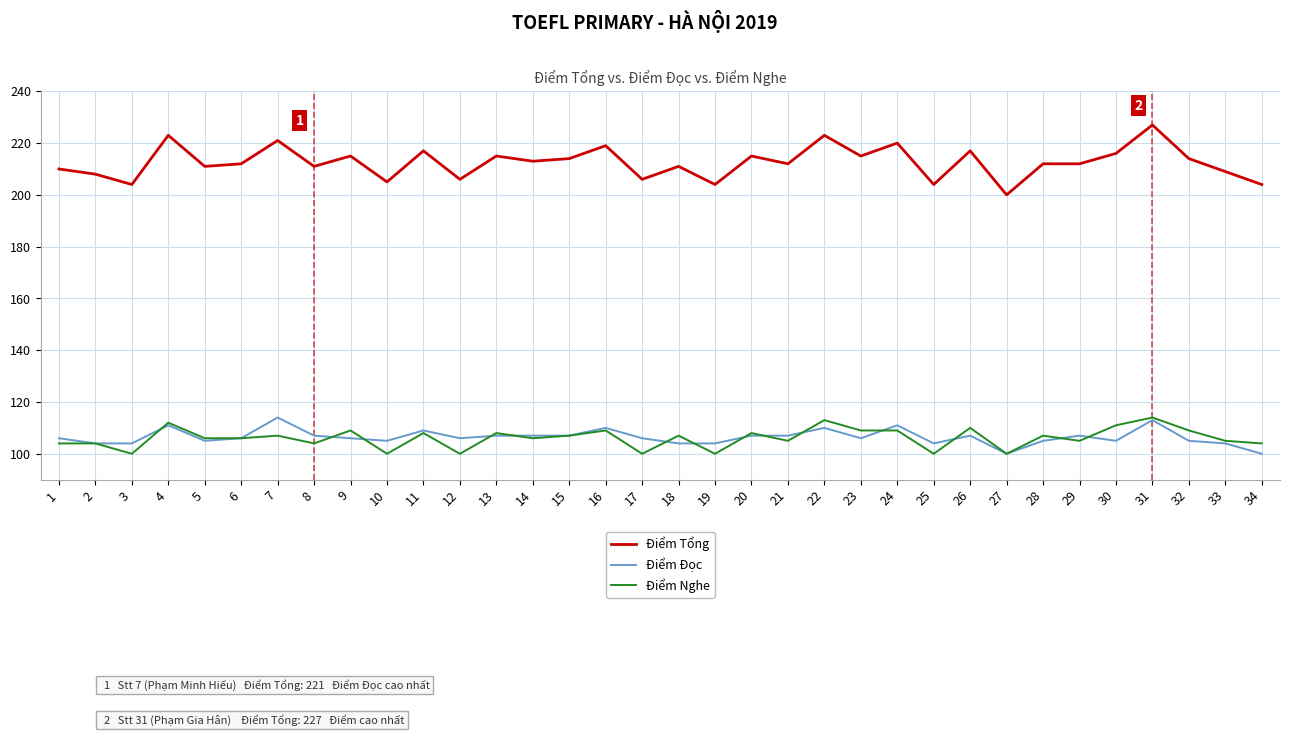

Reading left to right, transcribe all the data shown in this chart.

Điểm Tổng: 210	208	204	223	211	212	221	211	215	205	217	206	215	213	214	219	206	211	204	215	212	223	215	220	204	217	200	212	212	216	227	214	209	204
Điểm Đọc: 106	104	104	111	105	106	114	107	106	105	109	106	107	107	107	110	106	104	104	107	107	110	106	111	104	107	100	105	107	105	113	105	104	100
Điểm Nghe: 104	104	100	112	106	106	107	104	109	100	108	100	108	106	107	109	100	107	100	108	105	113	109	109	100	110	100	107	105	111	114	109	105	104